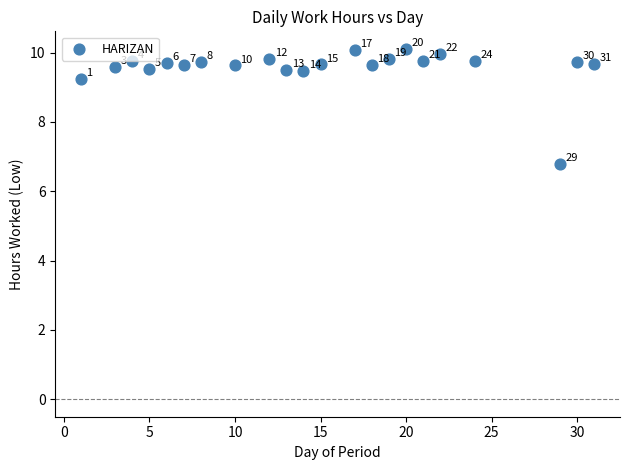

What is the range of X values (max minus min)?

30.0